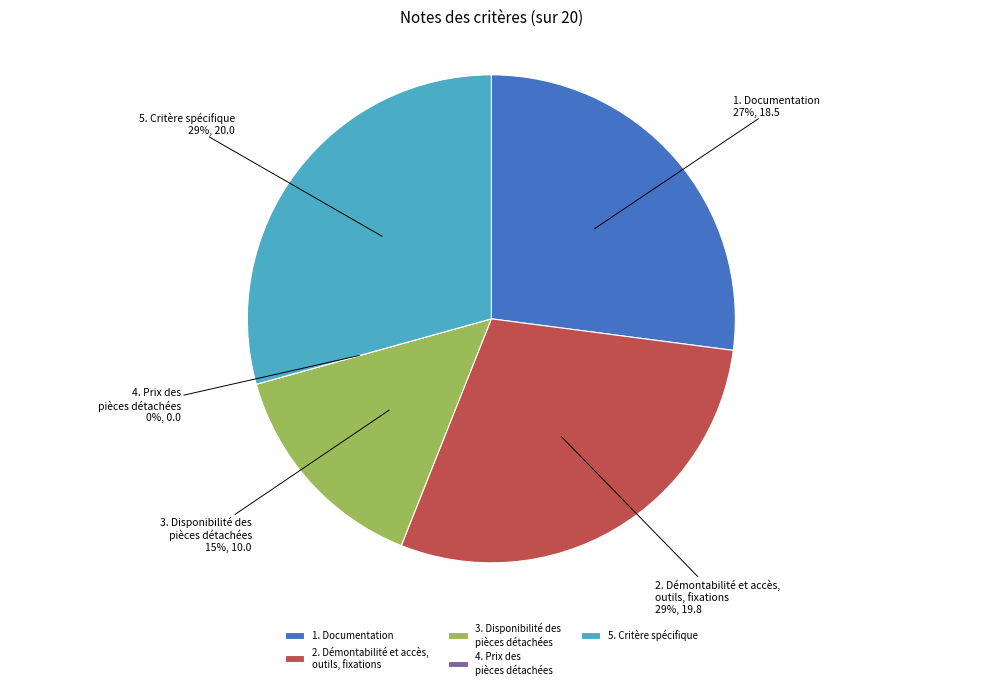

Is it true that 2. Démontabilité et accès,
outils, fixations is 34% of the pie?

False